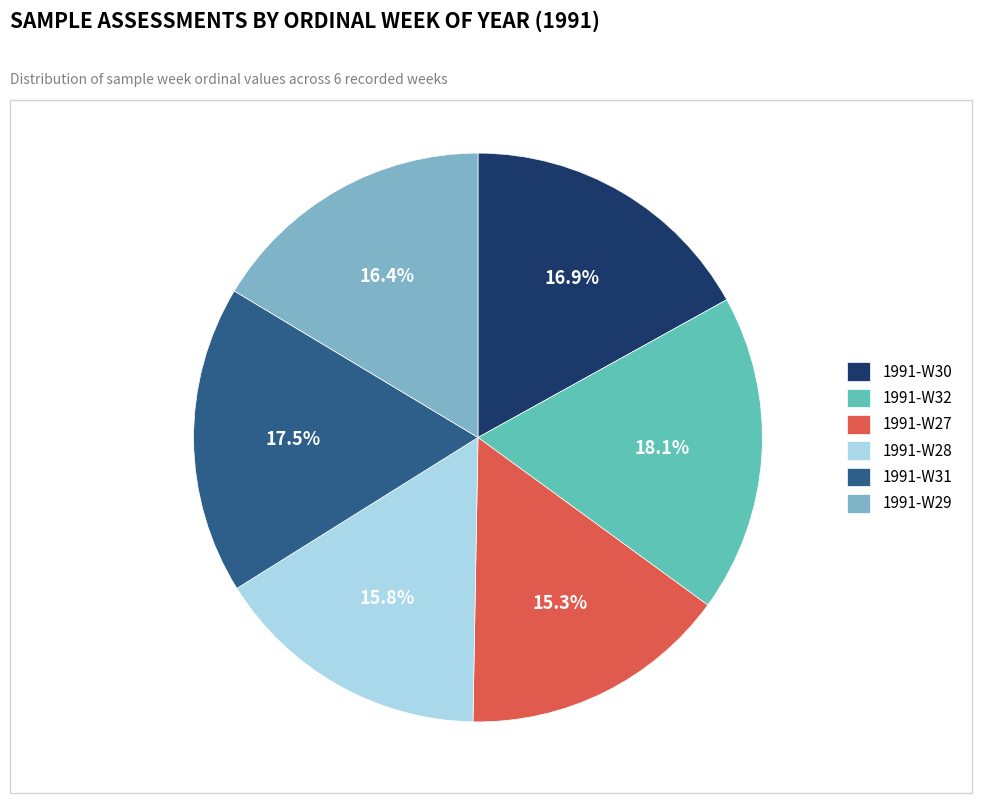

Is 1991-W29 the majority of the pie?

No